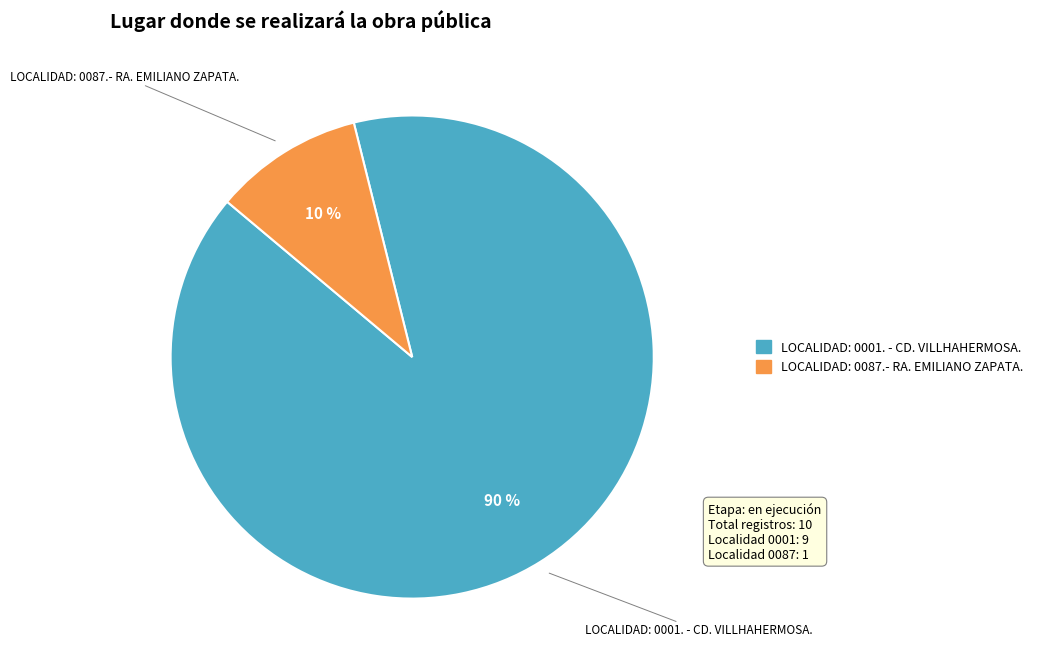

To the nearest percent, what is the average slice percentage?

50%